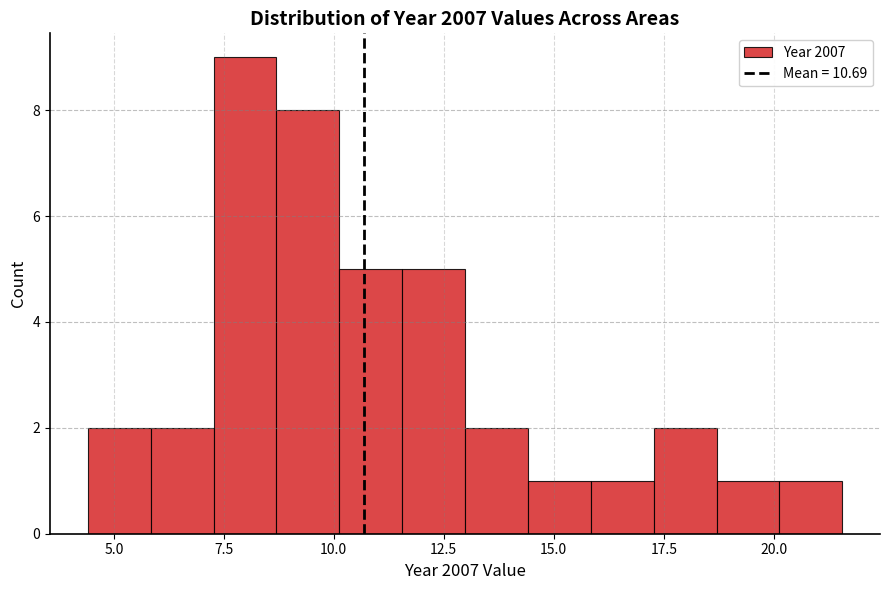

Read against the x-axis, roughly where is the centre of the tallest bar?

8.0